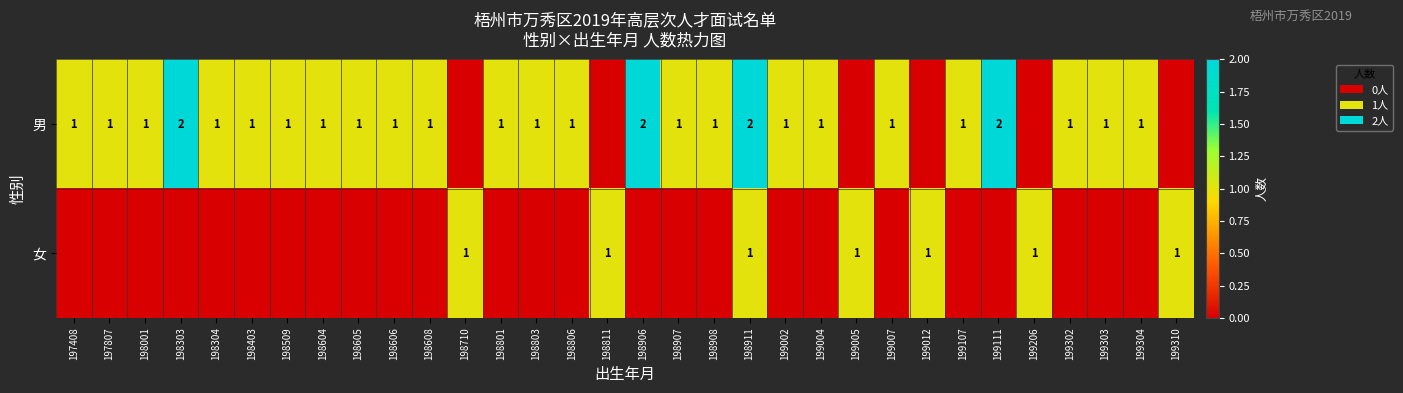

The 男 series shows 0 at 198801. True or false?

False